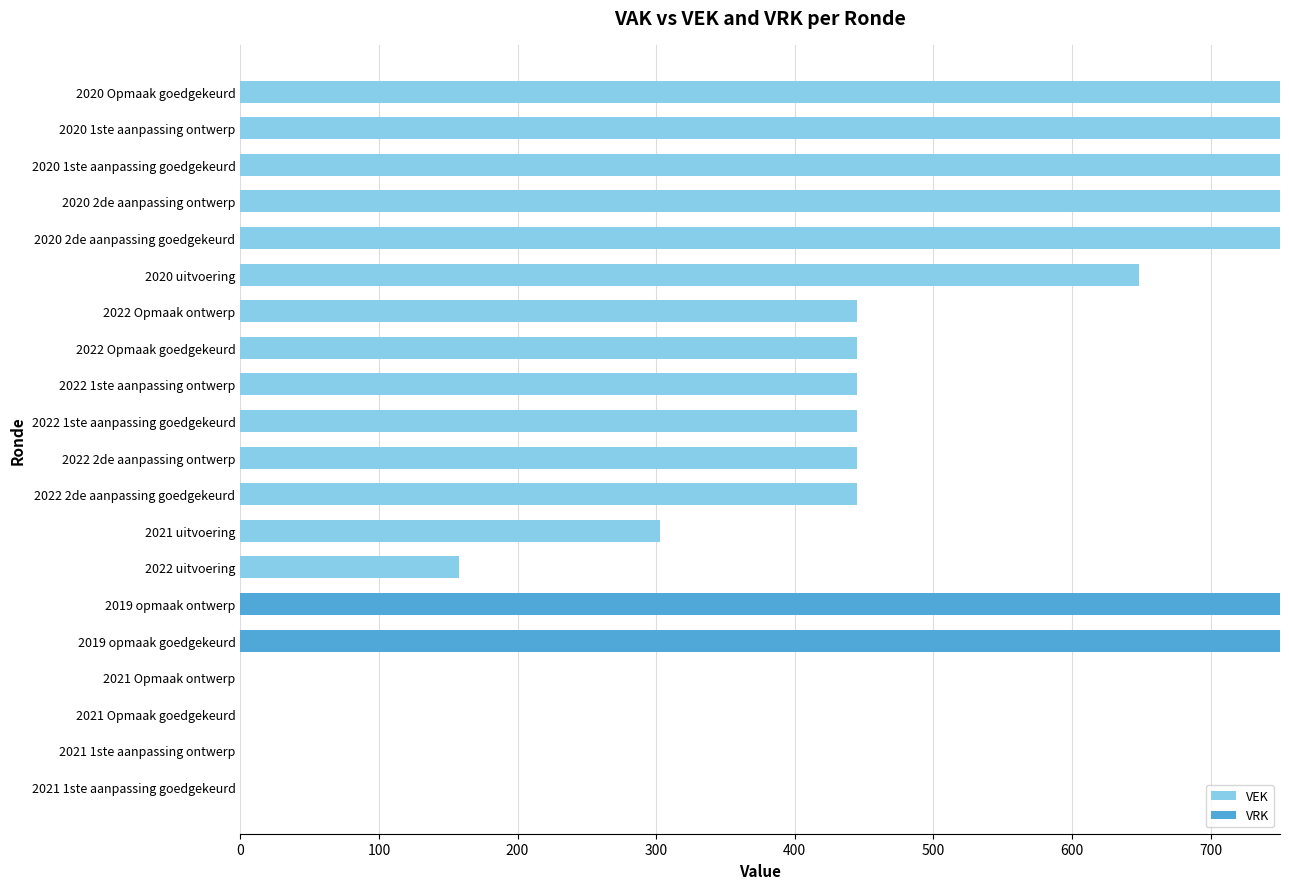

What is the highest value of the VEK series?

750